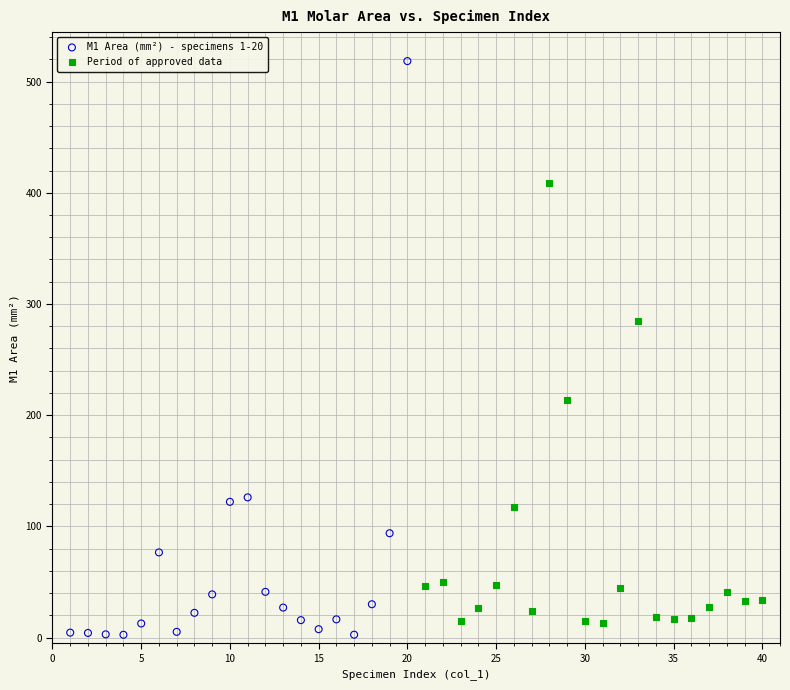

Which series reaches the minimum Y coordinate?

M1 Area (mm²) - specimens 1-20